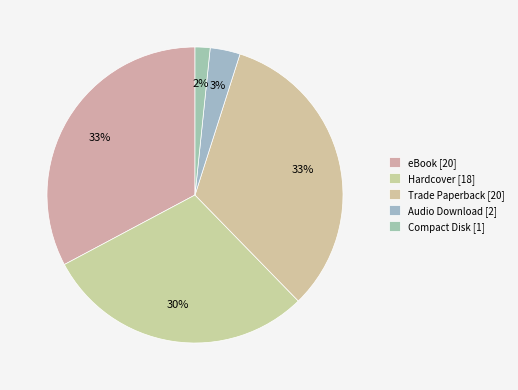

Rank the categories by value from highest to lowest.

eBook, Trade Paperback, Hardcover, Audio Download, Compact Disk